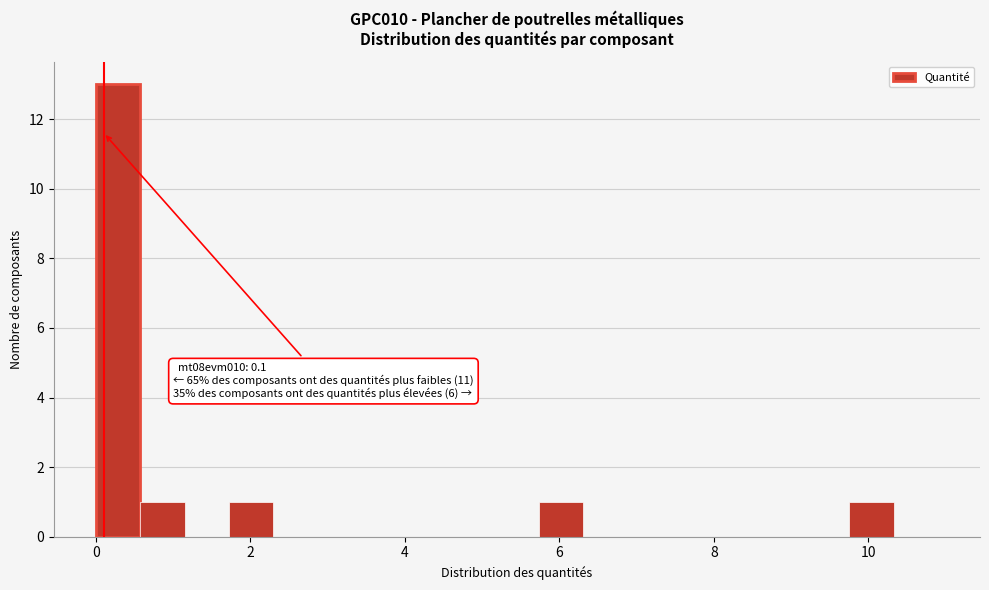

Read against the x-axis, roughly where is the centre of the tallest bar?

0.2